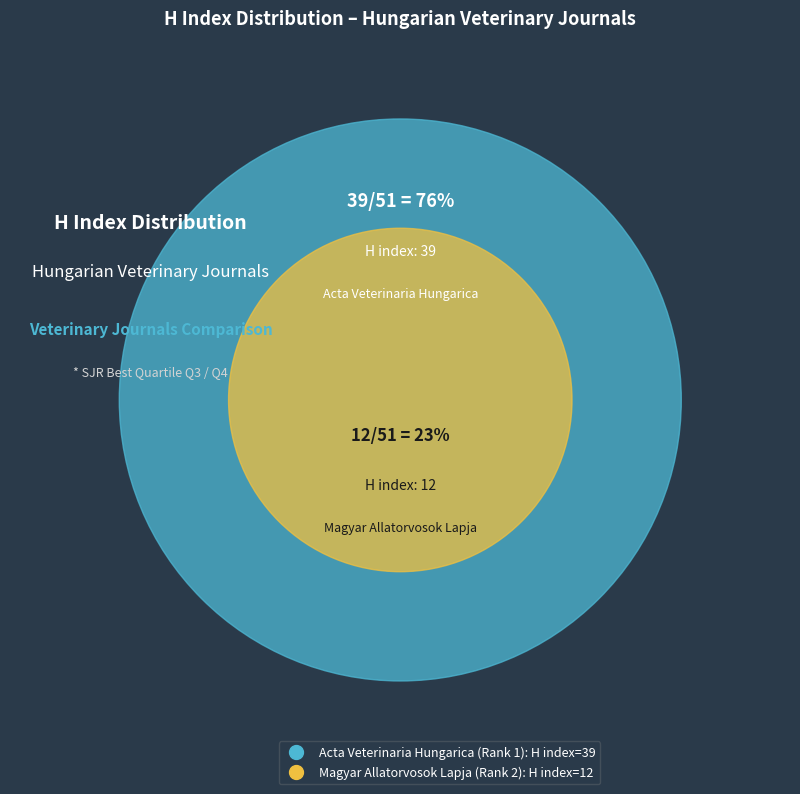

How many segments does this pie chart have?

2